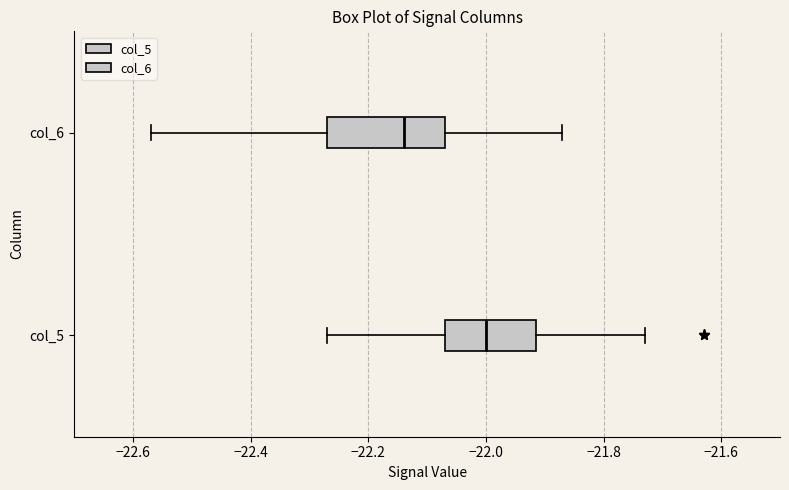

Reading bottom to top, transcribe this box plot: for each box, give where its median line is, the range the box spans, and where its two whiskers end, as read against the x-axis. The values are not printed on the chart, so give them approximately, as read against the axis.

col_5: median -22.00, box -22.06 to -21.92, whiskers -22.26 to -21.72
col_6: median -22.14, box -22.26 to -22.06, whiskers -22.56 to -21.86